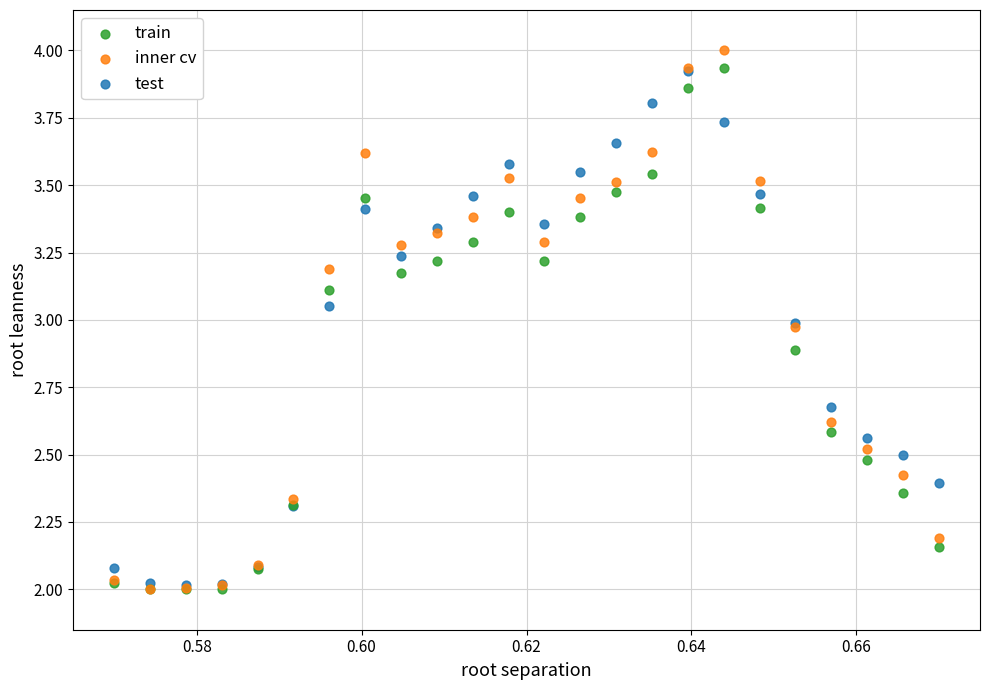

Which series has the widest spread of Y values?

inner cv